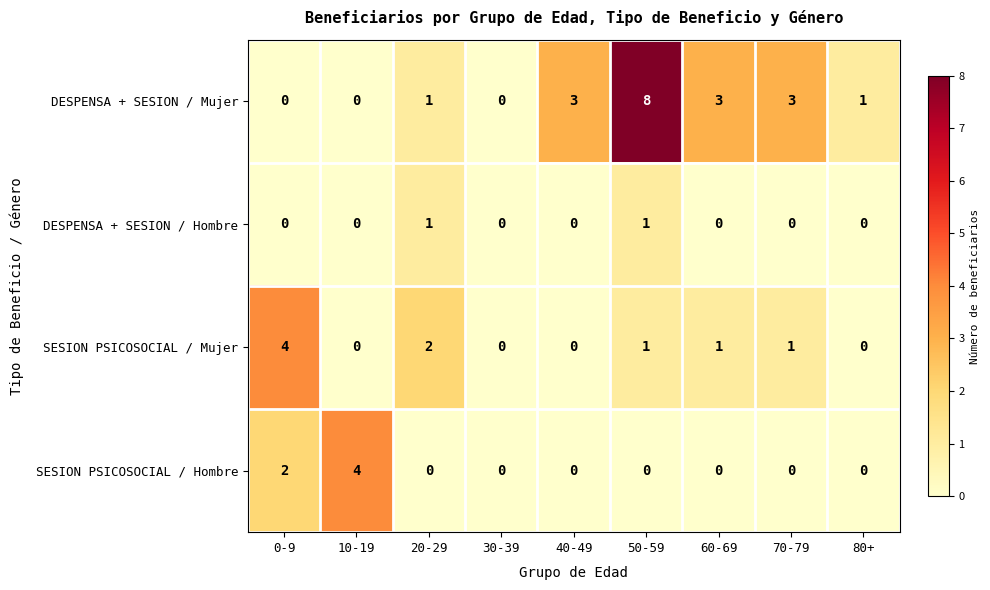

The value of DESPENSA + SESION / Hombre at 70-79 is 0. True or false?

True